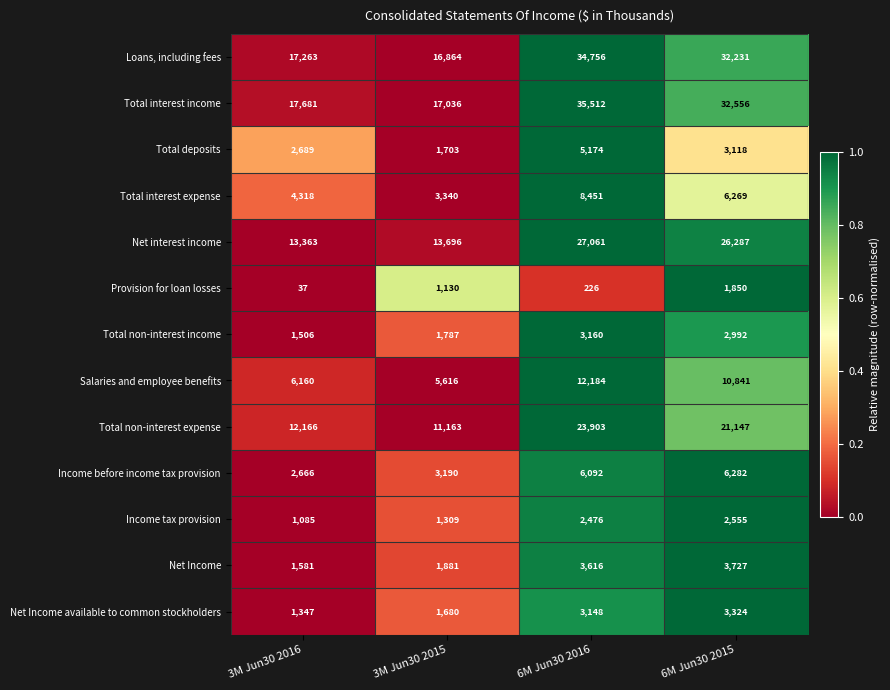

Is it true that Provision for loan losses equals 24 at 3M Jun30 2016?

False